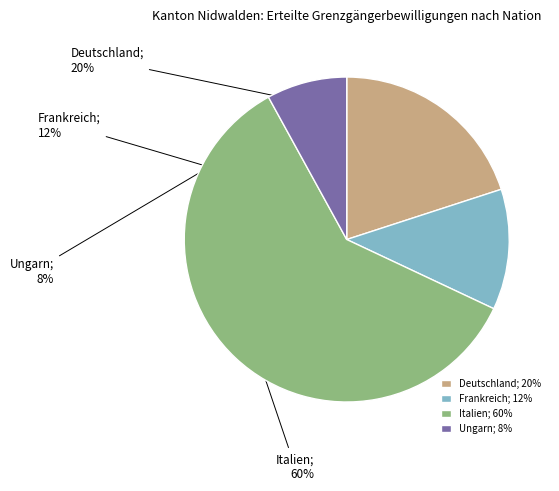

Between Italien and Frankreich, which is larger?

Italien